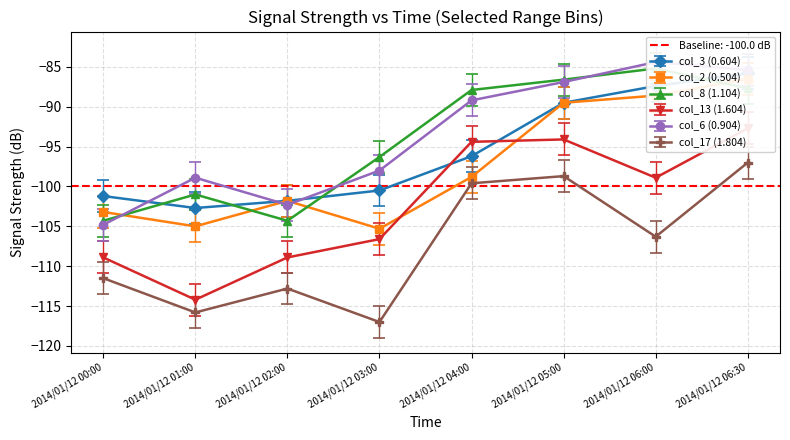

Rank the series by their maximum value, from highest to lowest.

col_6 (0.904), col_8 (1.104), col_3 (0.604), col_2 (0.504), col_13 (1.604), col_17 (1.804)